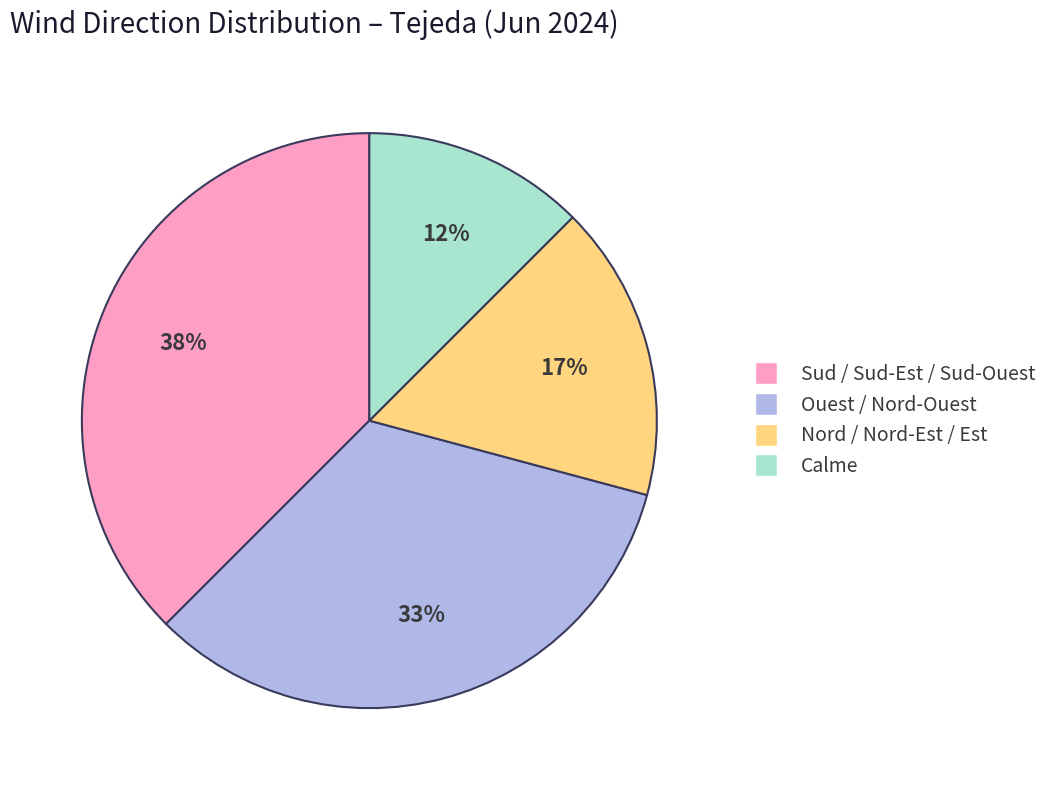

Combined, do Nord / Nord-Est / Est and Sud / Sud-Est / Sud-Ouest account for over 50%?

Yes